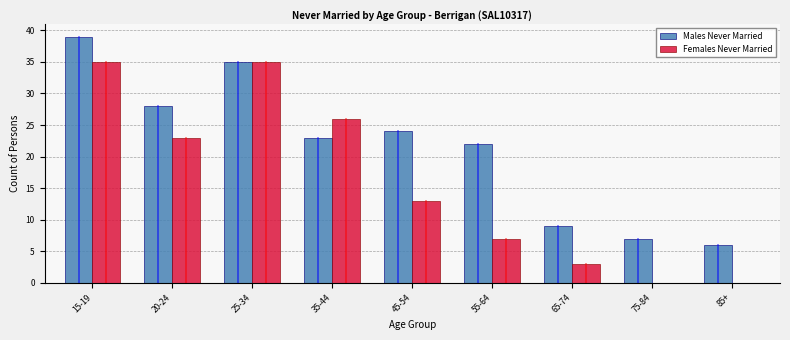

Reading left to right, extract all data points from this chart.

Males Never Married: 15-19=39	20-24=28	25-34=35	35-44=23	45-54=24	55-64=22	65-74=9	75-84=7	85+=6
Females Never Married: 15-19=35	20-24=23	25-34=35	35-44=26	45-54=13	55-64=7	65-74=3	75-84=0	85+=0